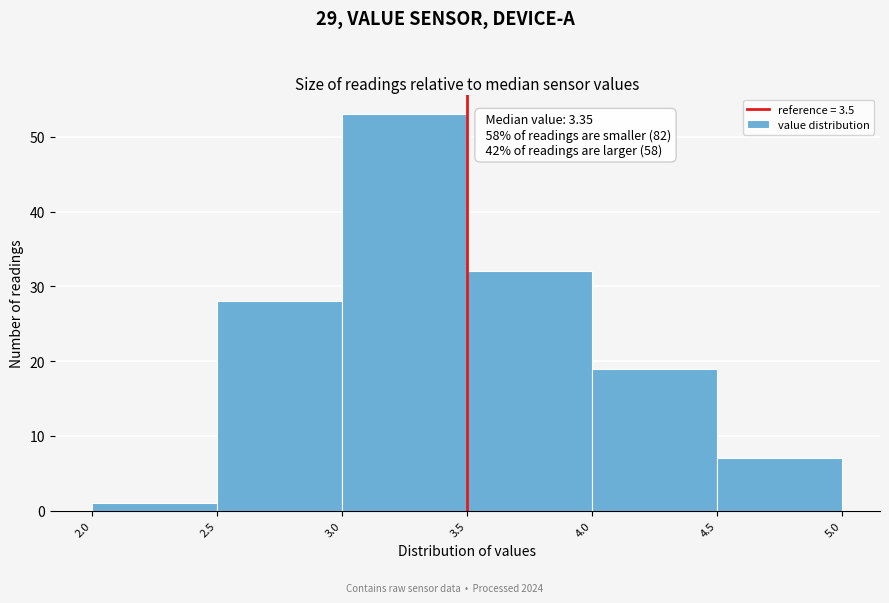

Over which range of the x-axis is the bar tallest?

3.0 to 3.5